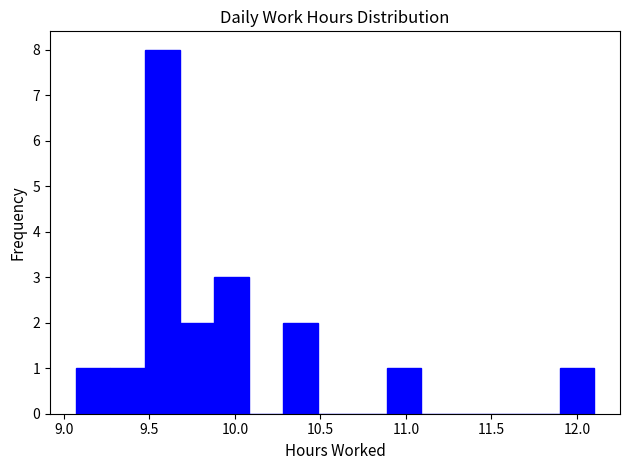

Which range on the x-axis has the tallest bar?

9.45 to 9.70